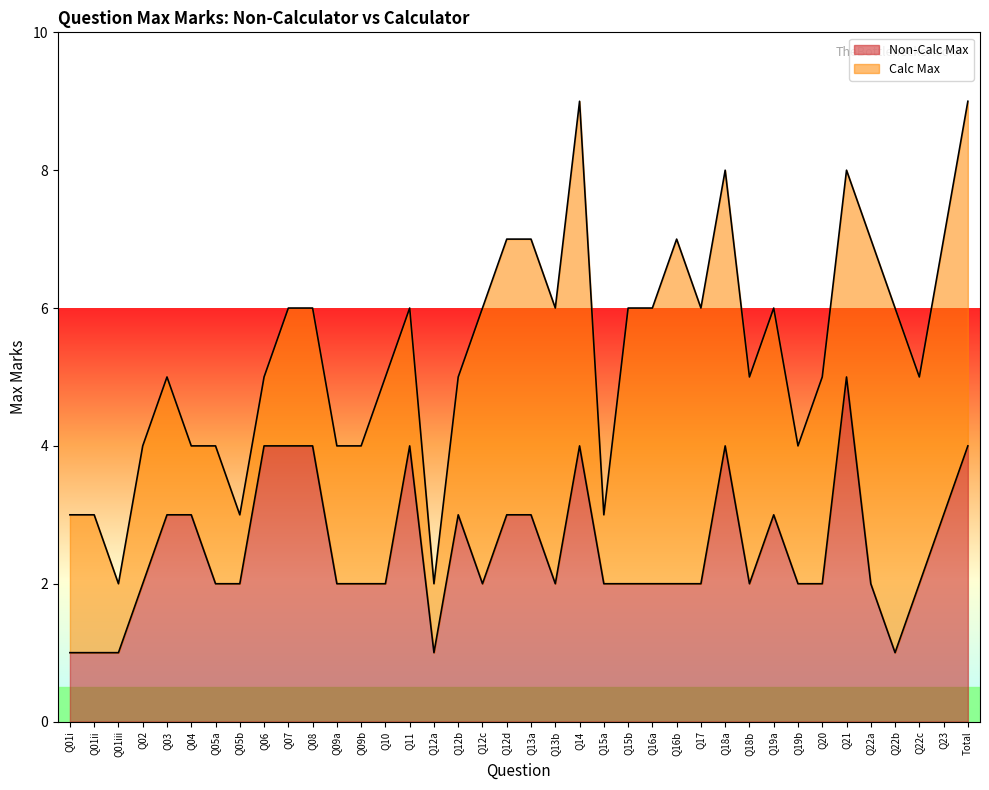

What is the label of the 8th point from the left?

Q05b